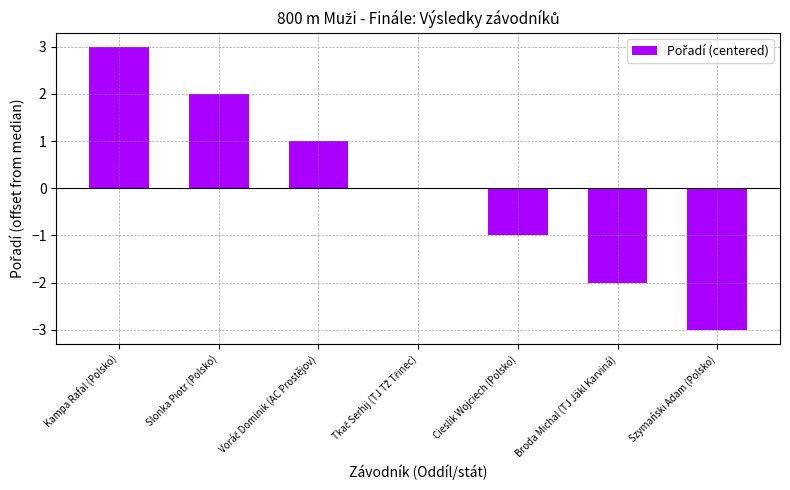

What is the sum of the values at Broda Michal (TJ Jäkl Karviná) and Cieslik Wojciech (Polsko)?

-3